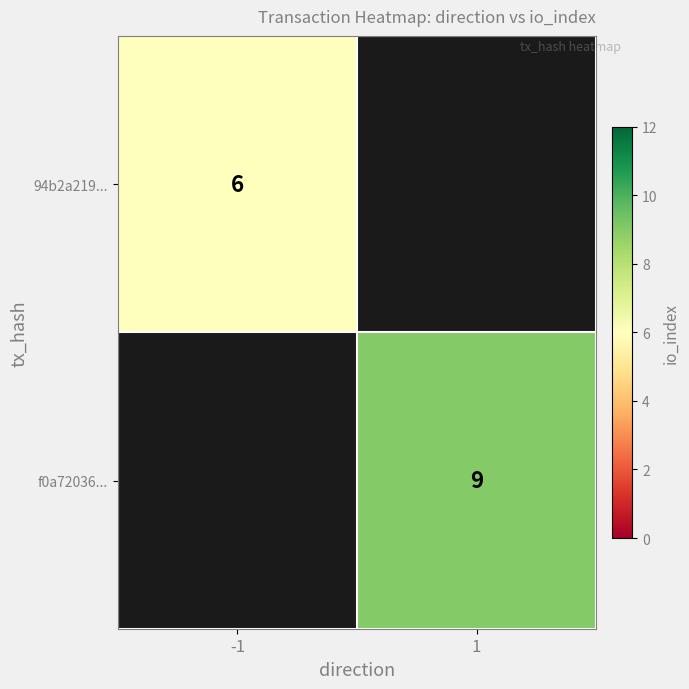

The value of f0a72036... at 1 is 3. True or false?

False